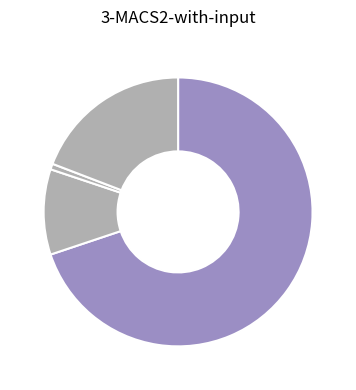

Count the number of slices in the pie.

4